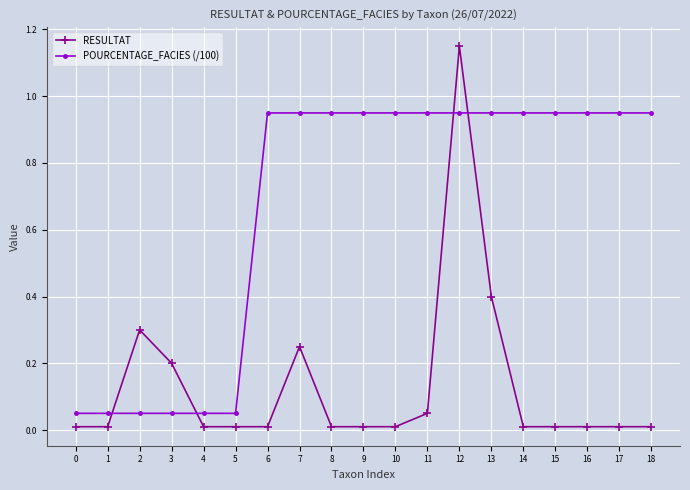

At how many categories does at least one series exceed 0?

19